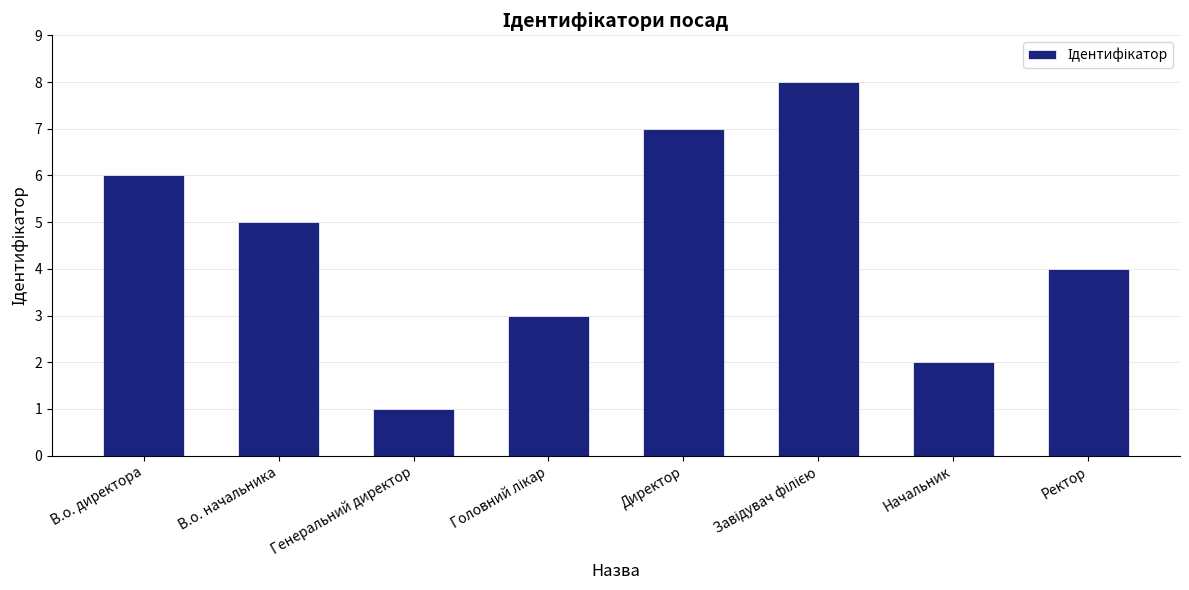

What is the change in value from В.о. директора to В.о. начальника?

-1